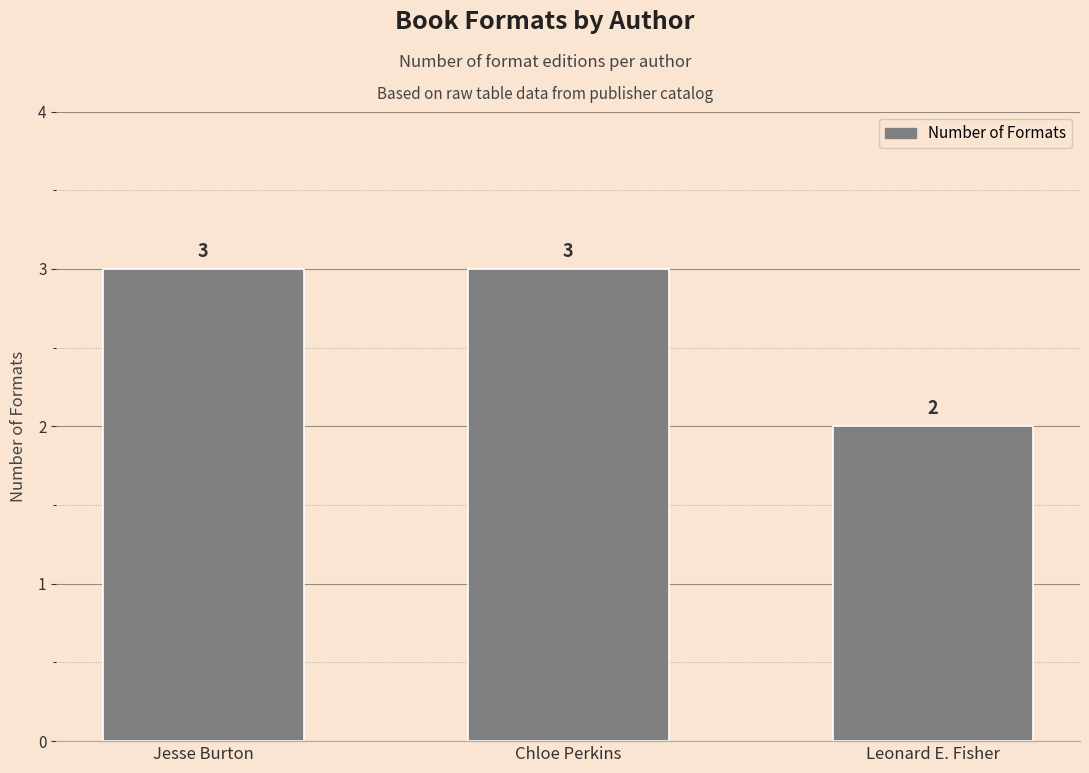

Are the bars grouped side by side (vs. stacked)?

No